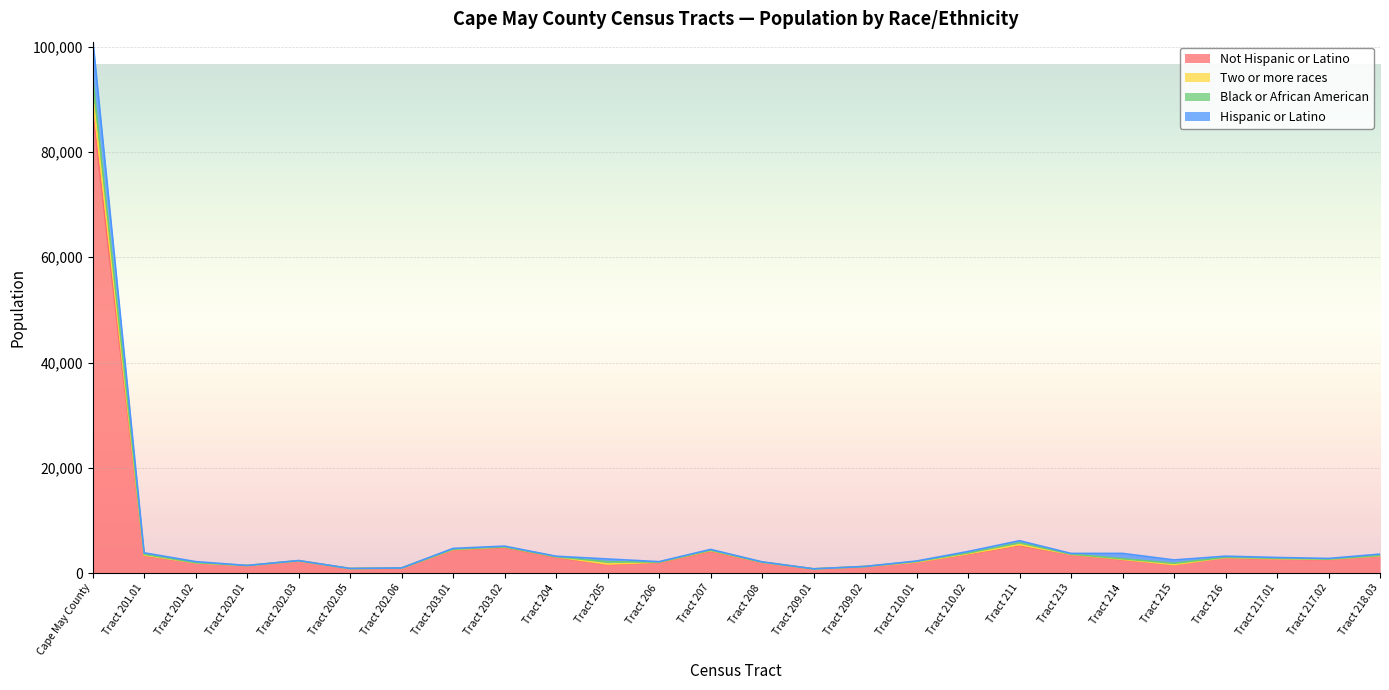

What is the greatest value displayed?

101688